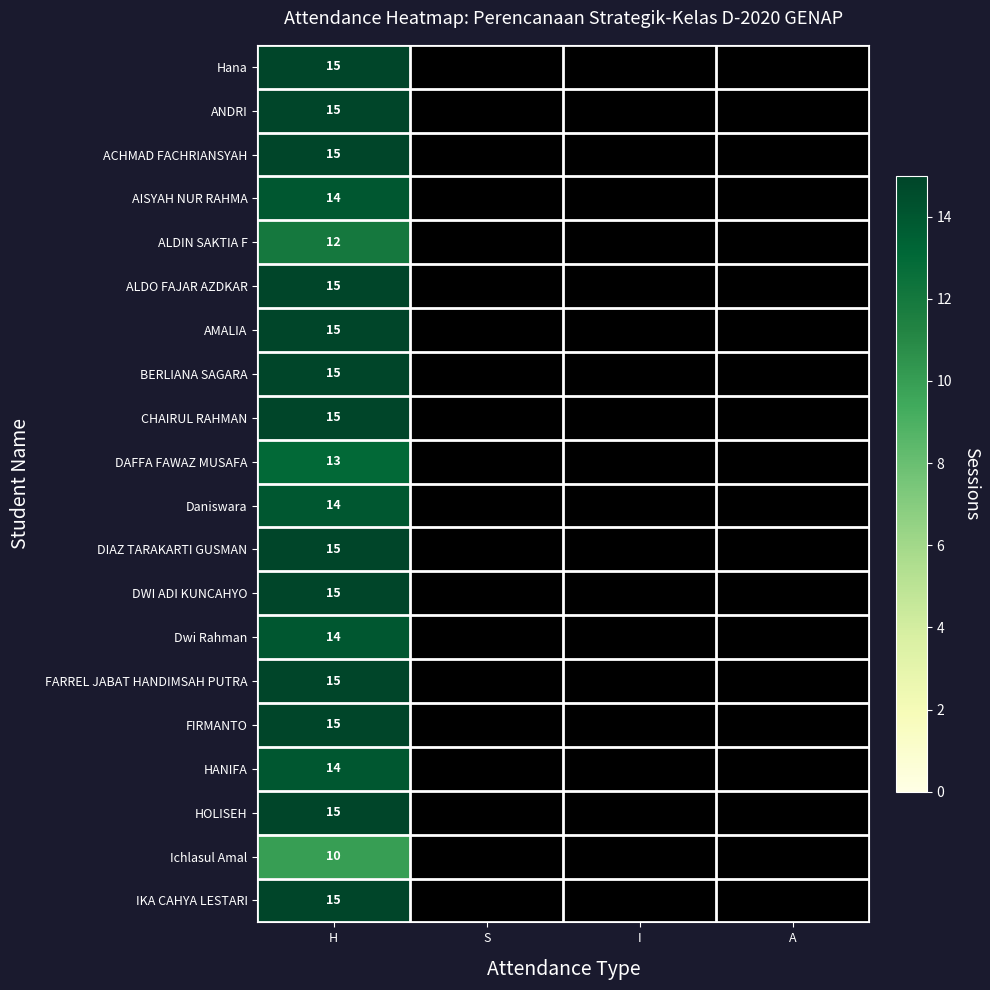

What is the smallest value displayed?

10.0